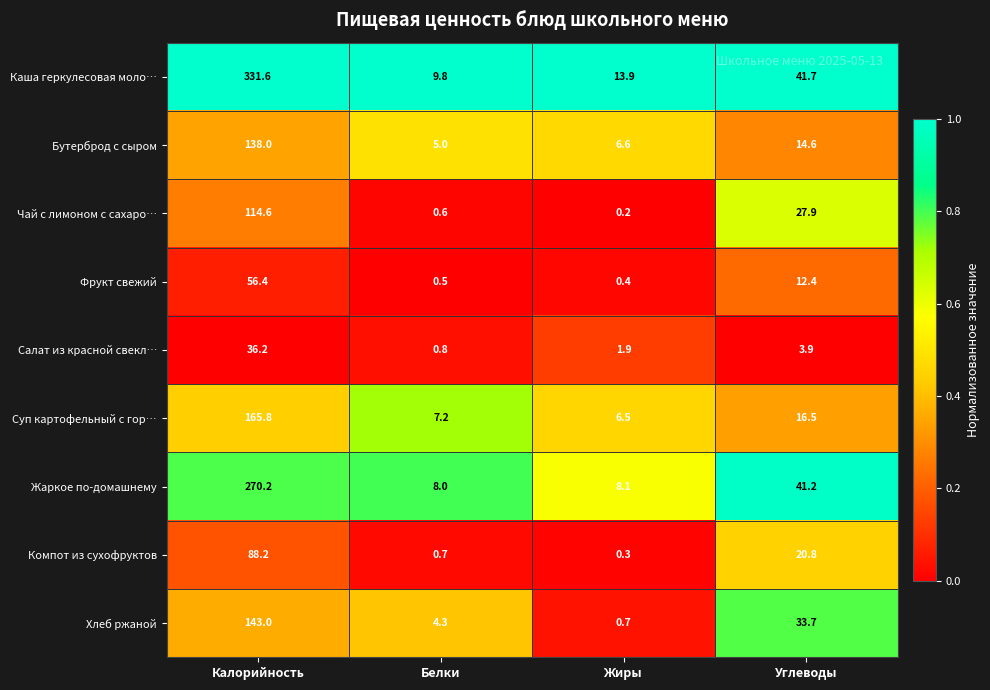

What is the spread (max minus min) of values at Углеводы?

37.8